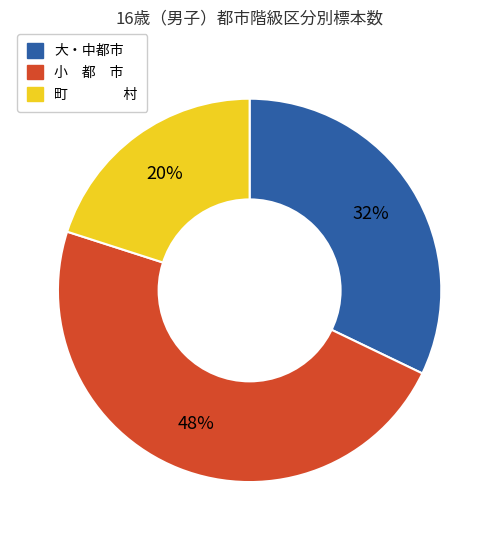

What percentage is the 町 村 slice, to the nearest percent?

20%